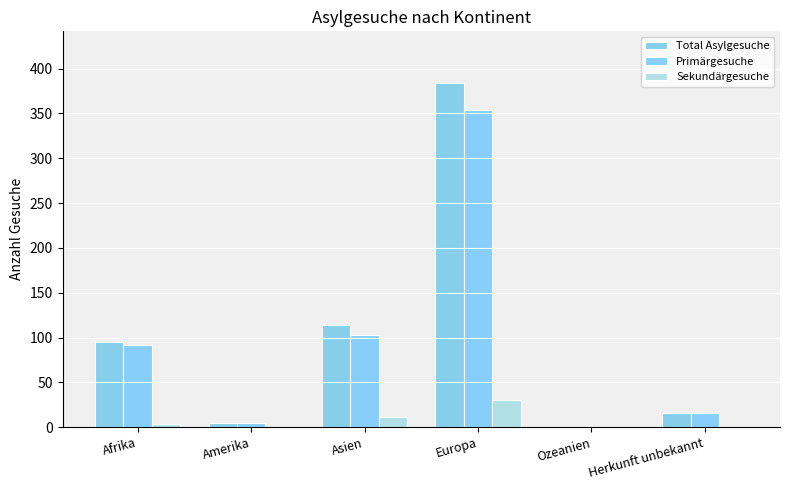

How many groups of bars are there?

6